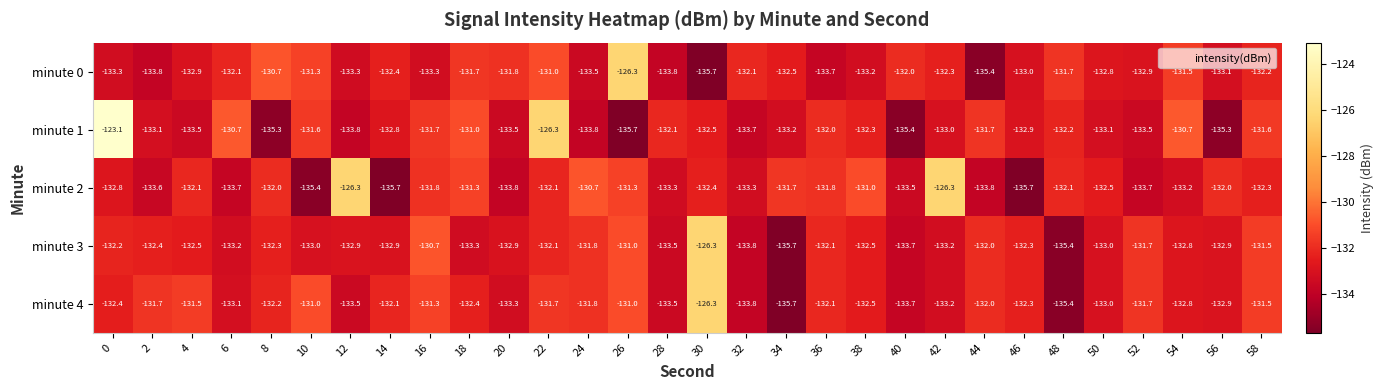

What is the difference between the second highest and second lowest values in the minute 1 series?

9.1